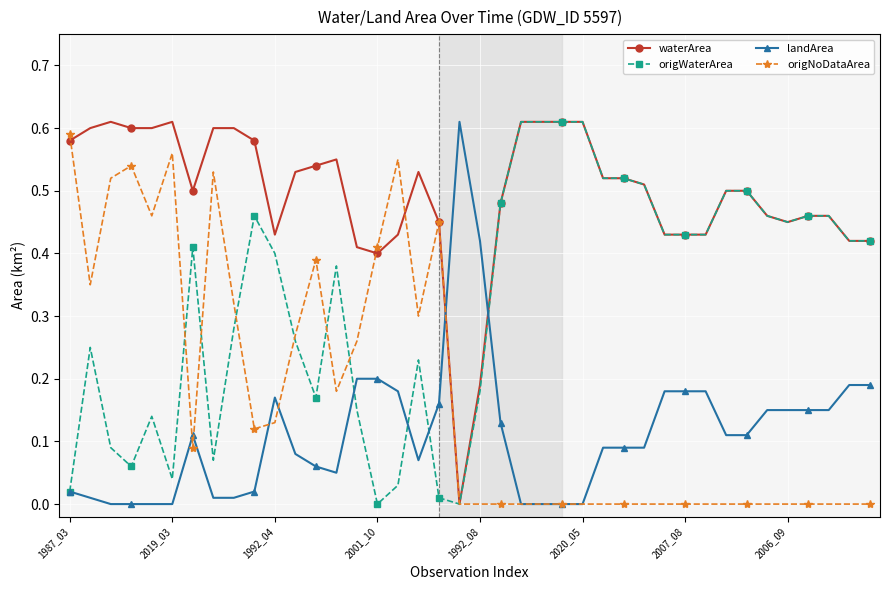

After their last crossing, which series has the higher values: origWaterArea or landArea?

origWaterArea